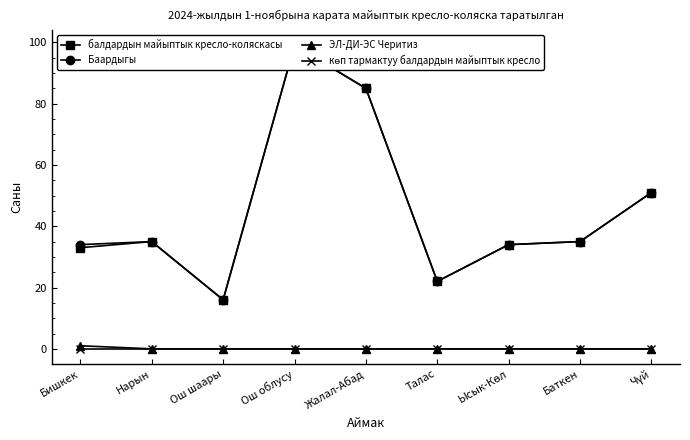

At Ысык-Көл, list the series in order from smallest to largest.

ЭЛ-ДИ-ЭС Черитиз, көп тармактуу балдардын майыптык кресло, балдардын майыптык кресло-коляскасы, Баардыгы